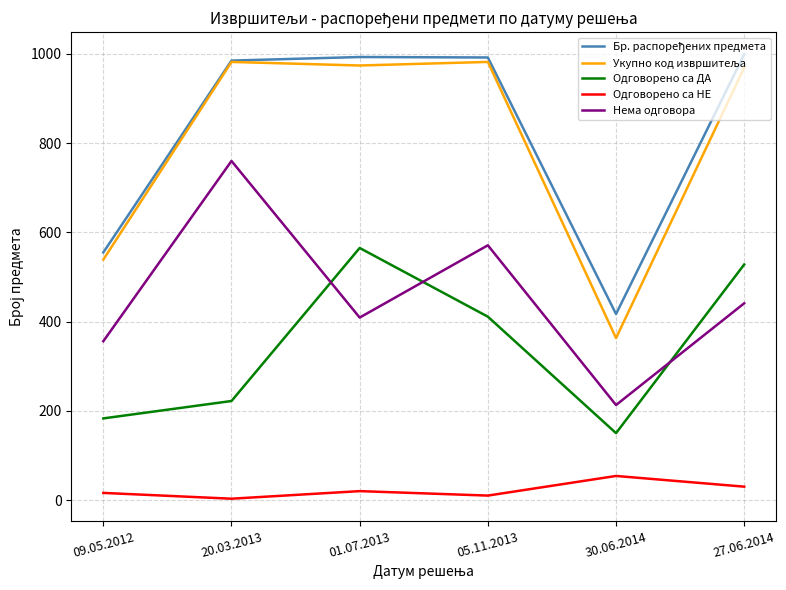

True or false: Одговорено са ДА and Одговорено са НЕ cross at least once.

False